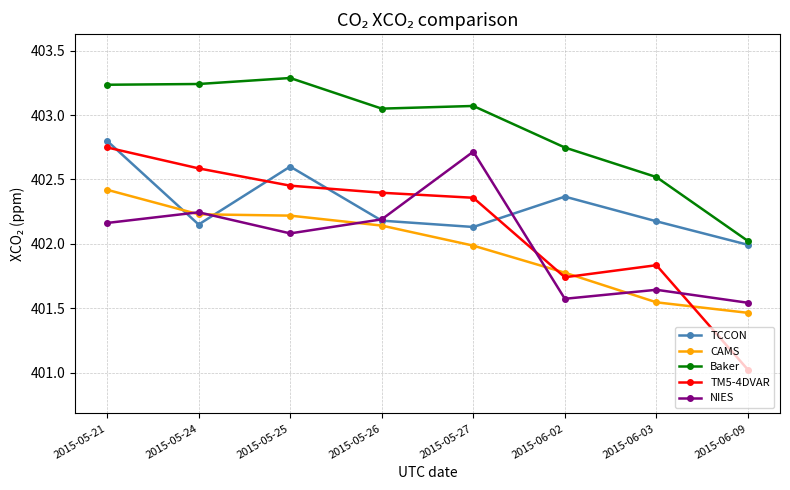

Rank the series by their maximum value, from lowest to highest.

CAMS, NIES, TM5-4DVAR, TCCON, Baker